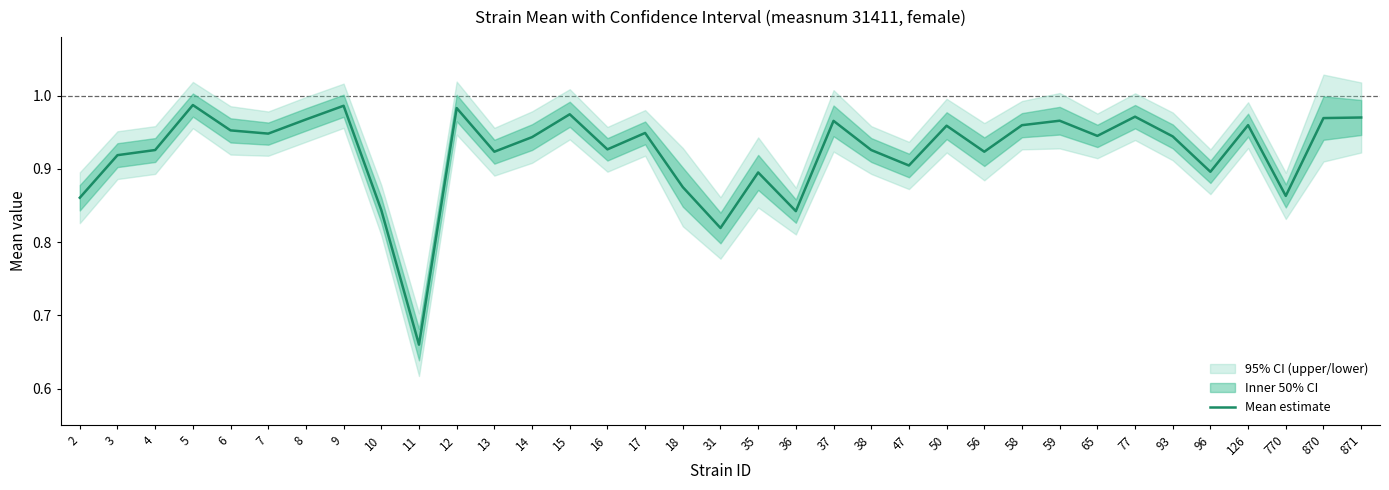

How many lines are shown in the chart?

1